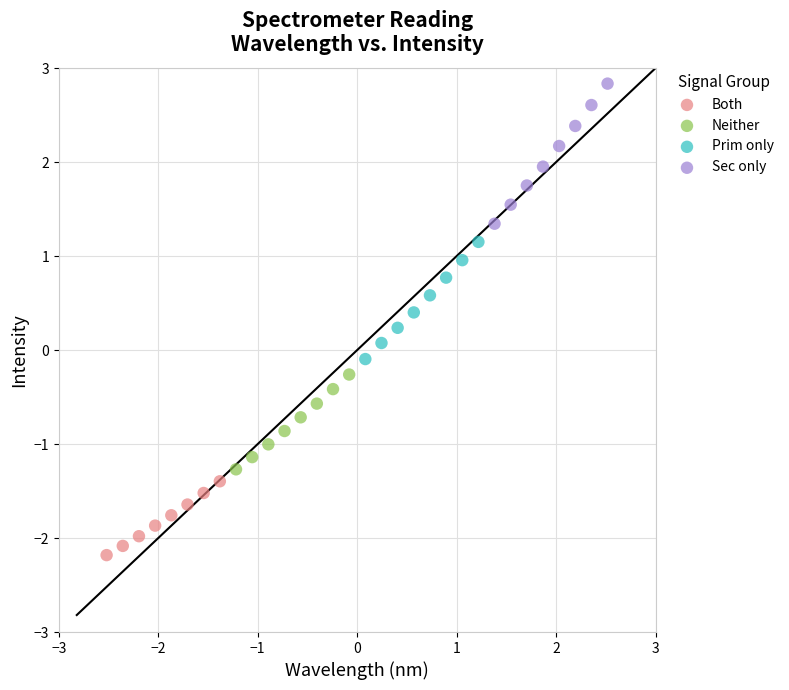

Which series reaches the minimum Y coordinate?

Both